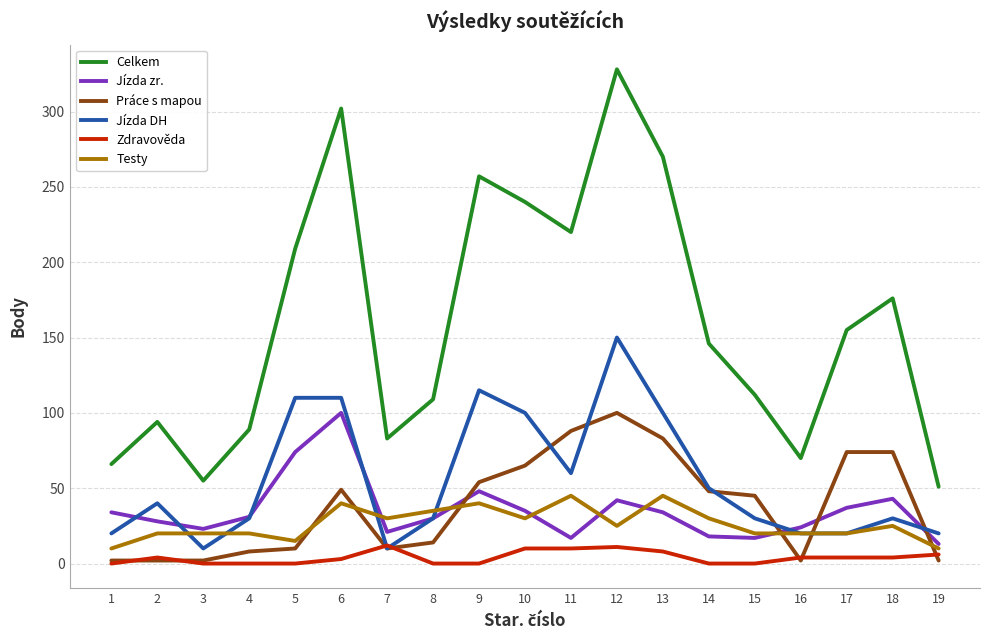

True or false: Práce s mapou has a value of 83 at 13.

True